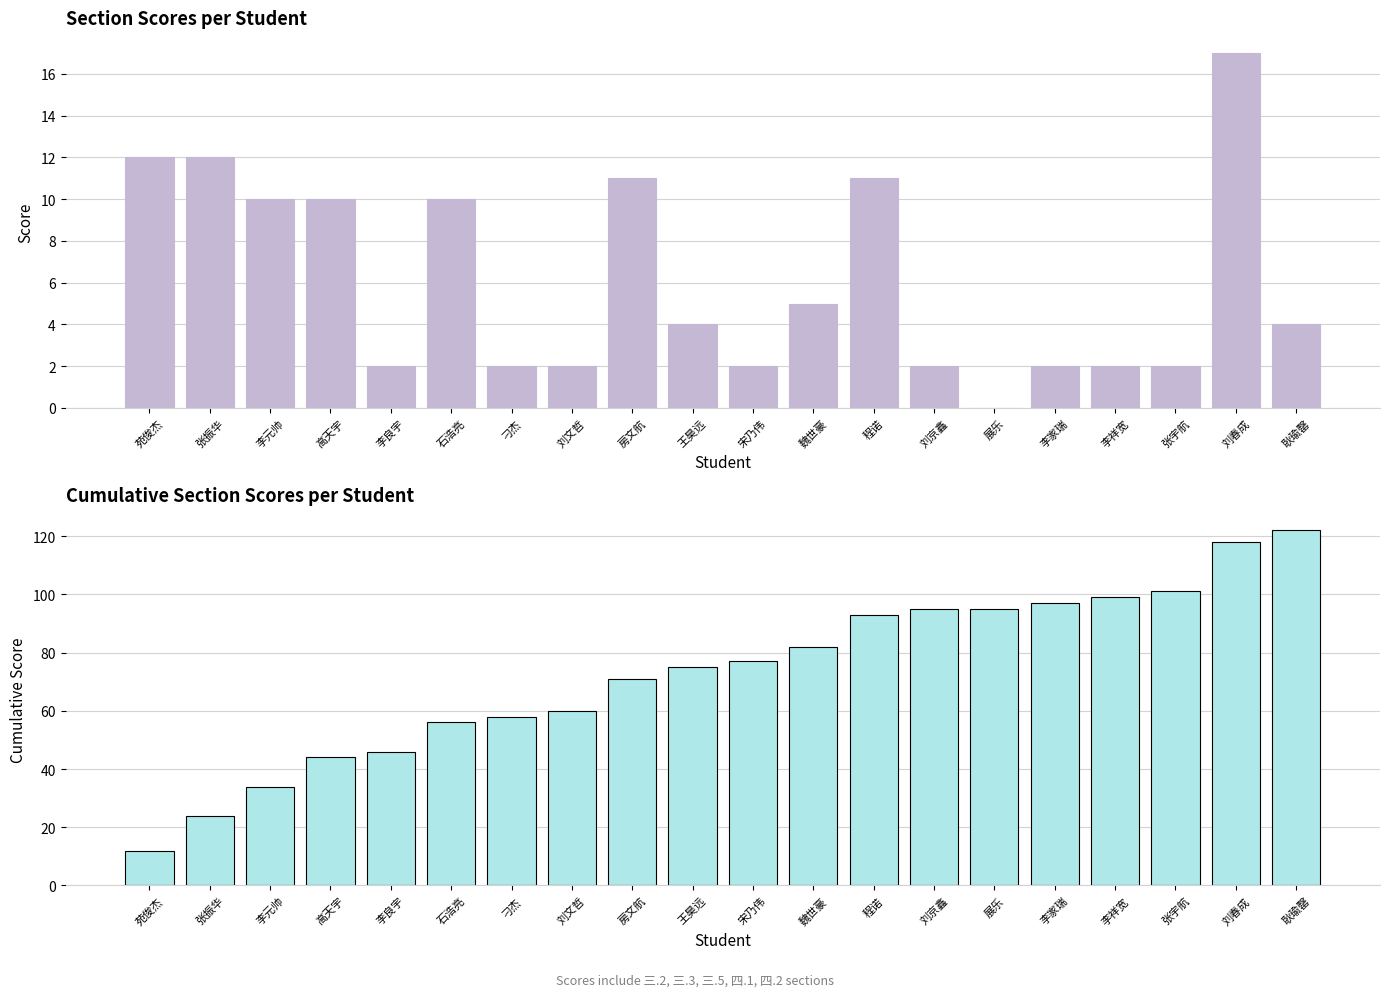

What is the difference between the Total Section Score values at 刘春成 and 张宇航?

15